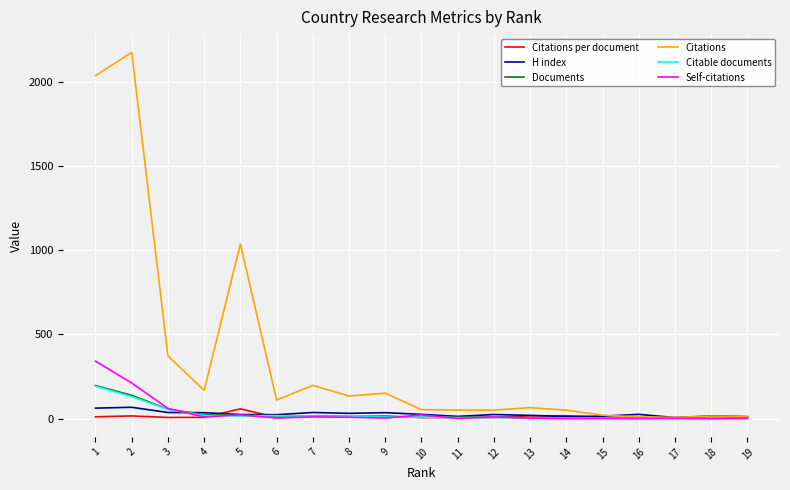

What is the sum of the Citations values at 5 and 6?

1147.0